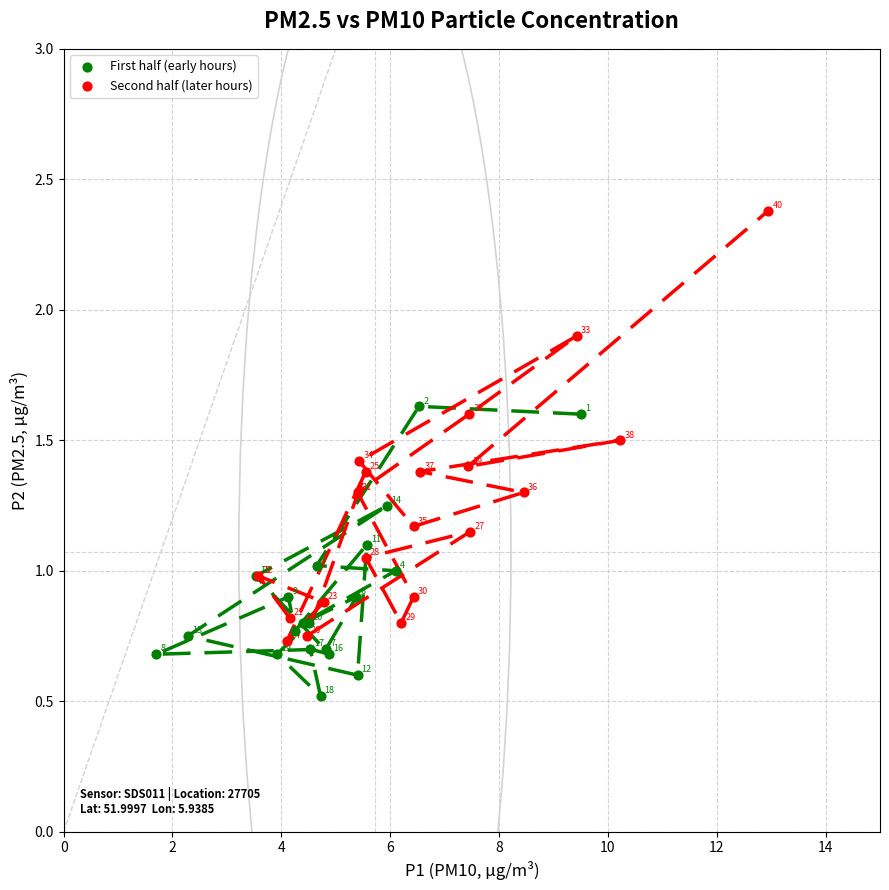

Which series reaches the maximum Y coordinate?

Second half (later hours)